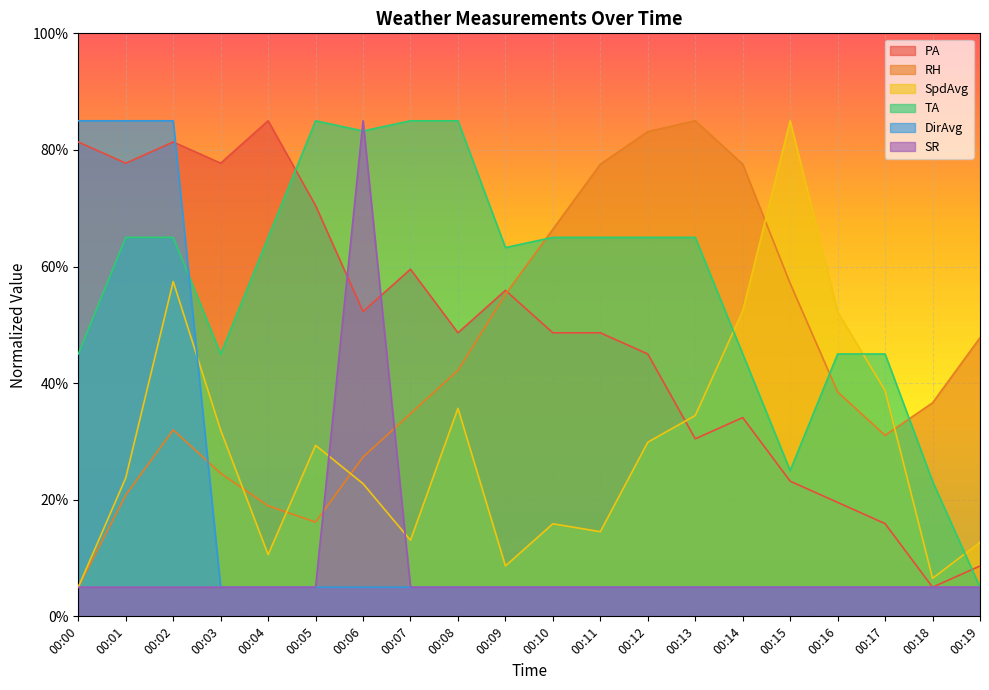

How many intersections are there between SR and SpdAvg?

2